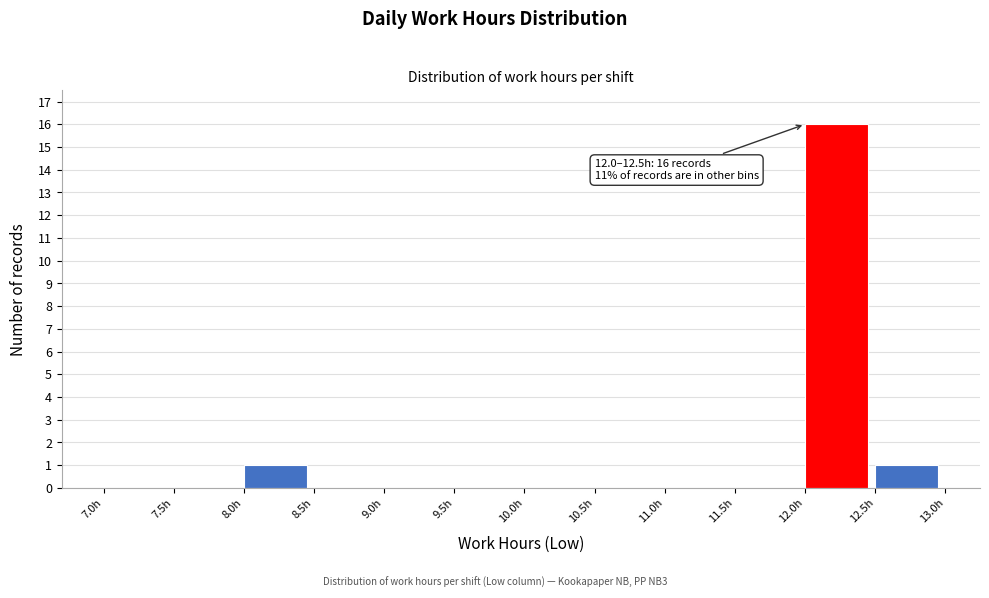

Which range on the x-axis has the tallest bar?

12.0 to 12.5